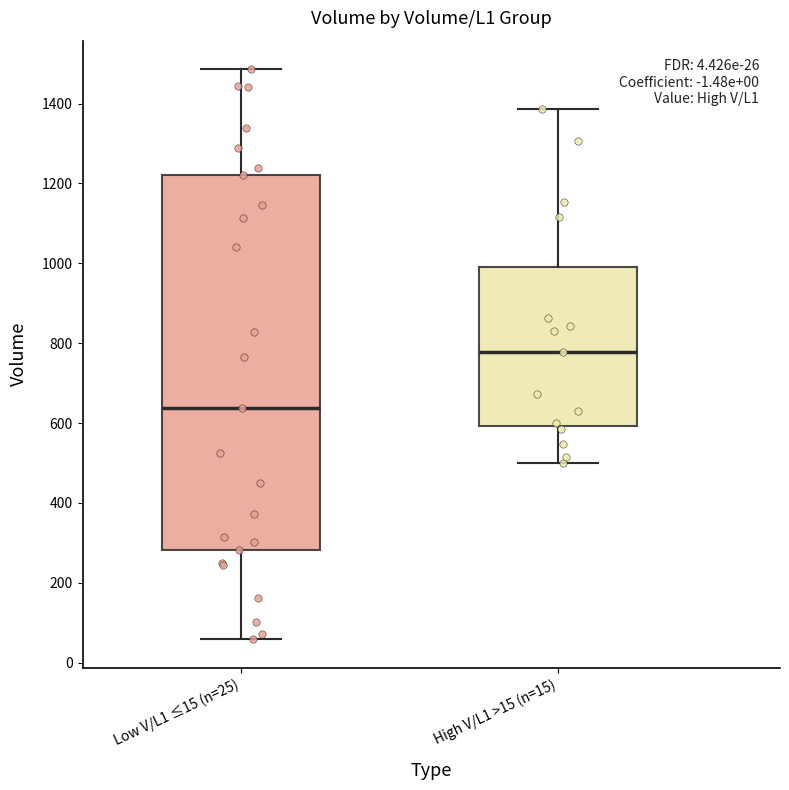

Comparing the boxes themselves (not the whiskers), which one is the tallest?

Low V/L1 ≤15 (n=25)